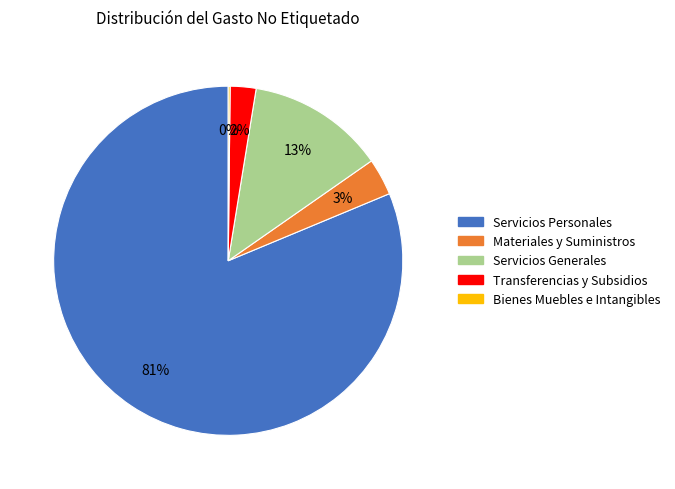

Between Servicios Personales and Servicios Generales, which is larger?

Servicios Personales